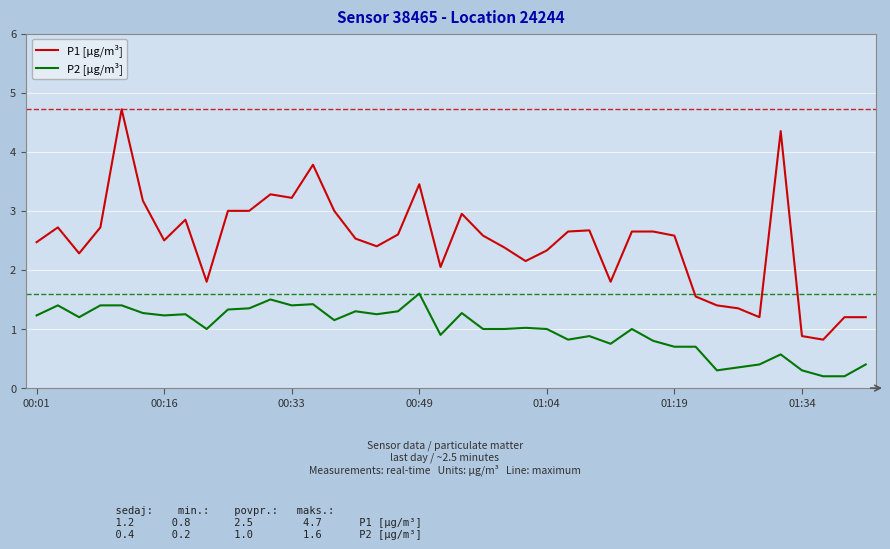

Which series has the widest spread of values?

P1 [µg/m³]